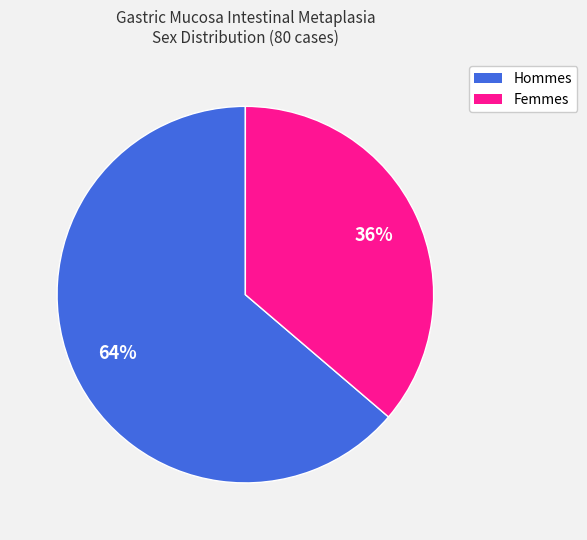

To the nearest percent, what percentage of the pie is Hommes?

64%